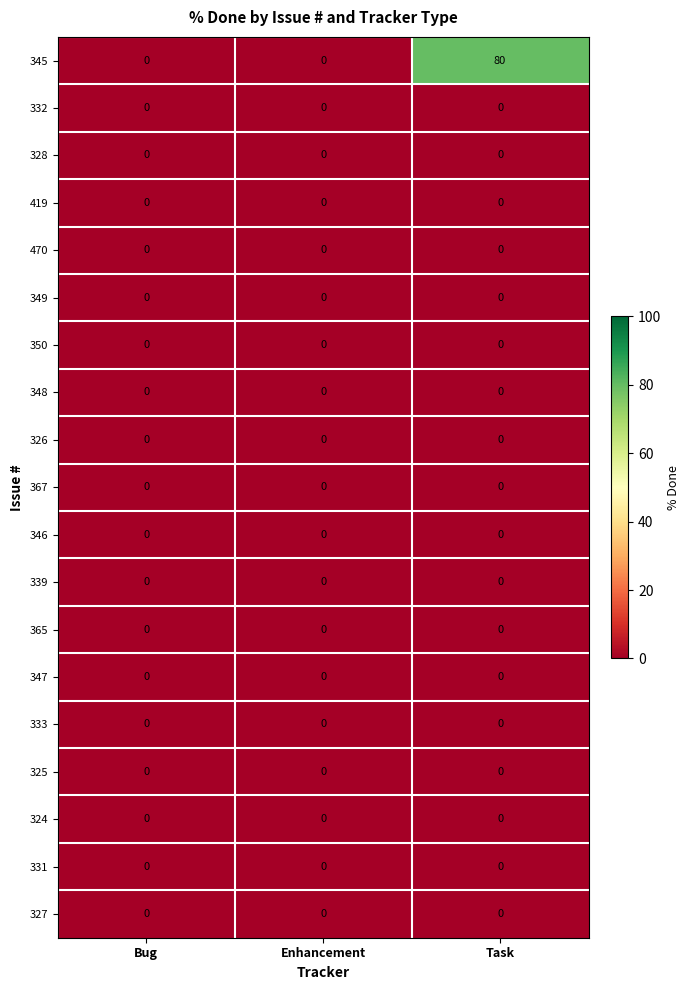

How many 345 values are between 0 and 80?

3